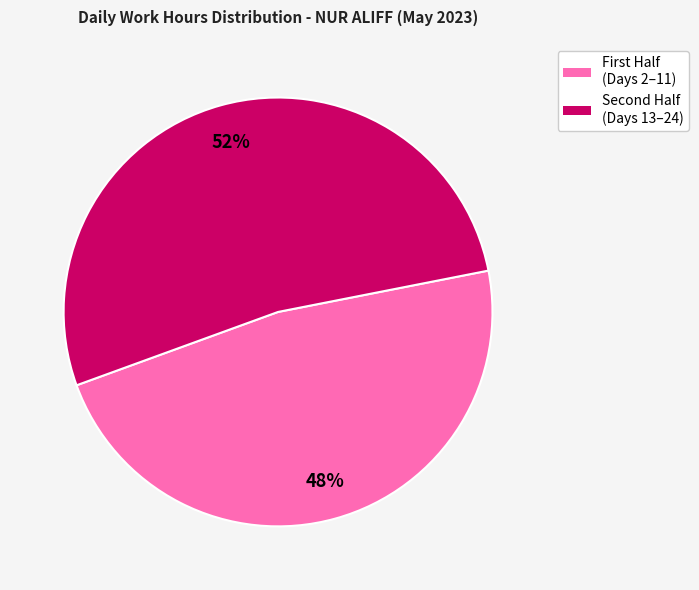

Does any single category account for the majority?

Yes